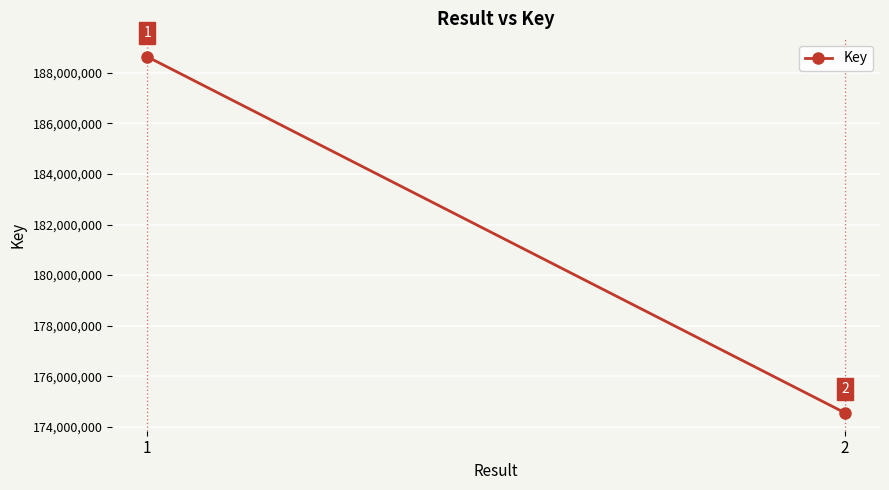

What is the average value?

181593147